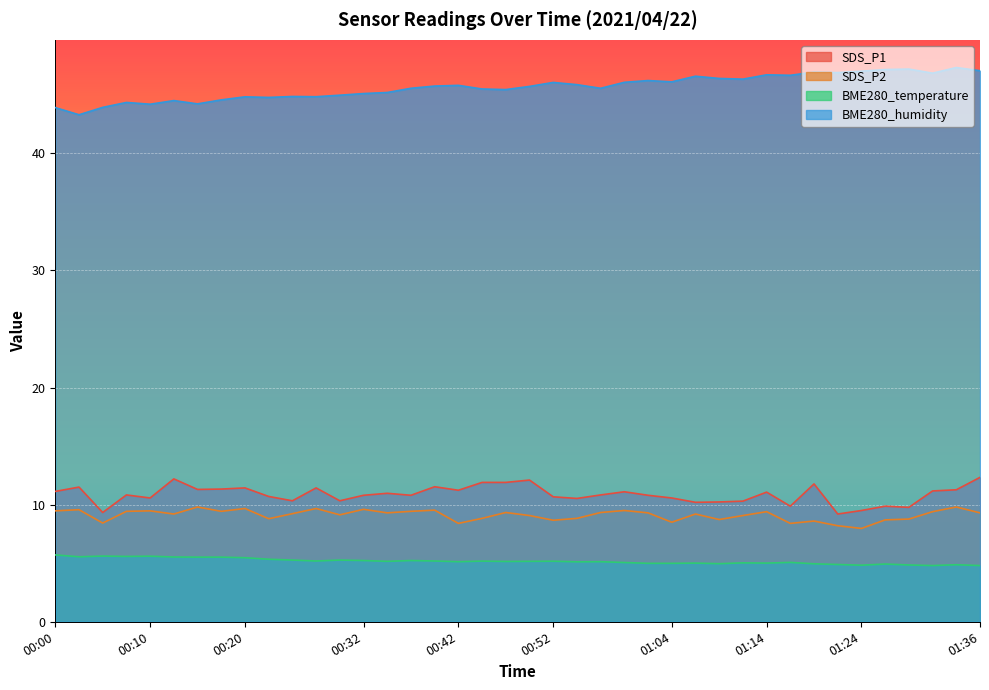

True or false: BME280_humidity and SDS_P2 cross at least once.

False